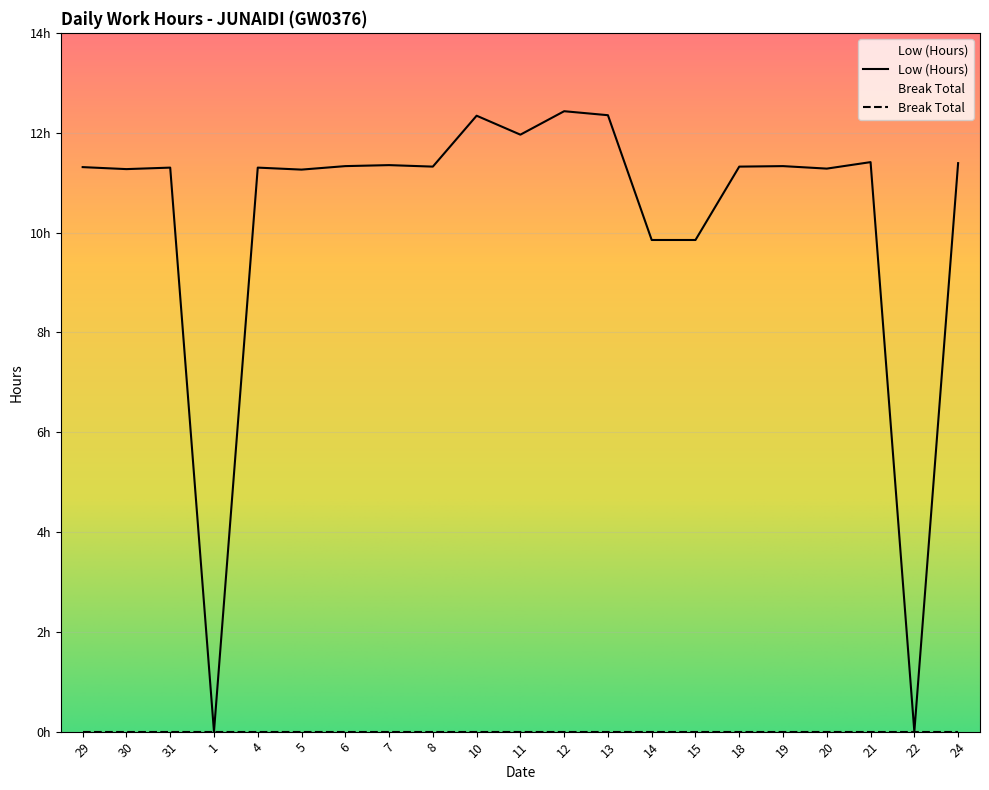

Which category has the highest value across all series?

12